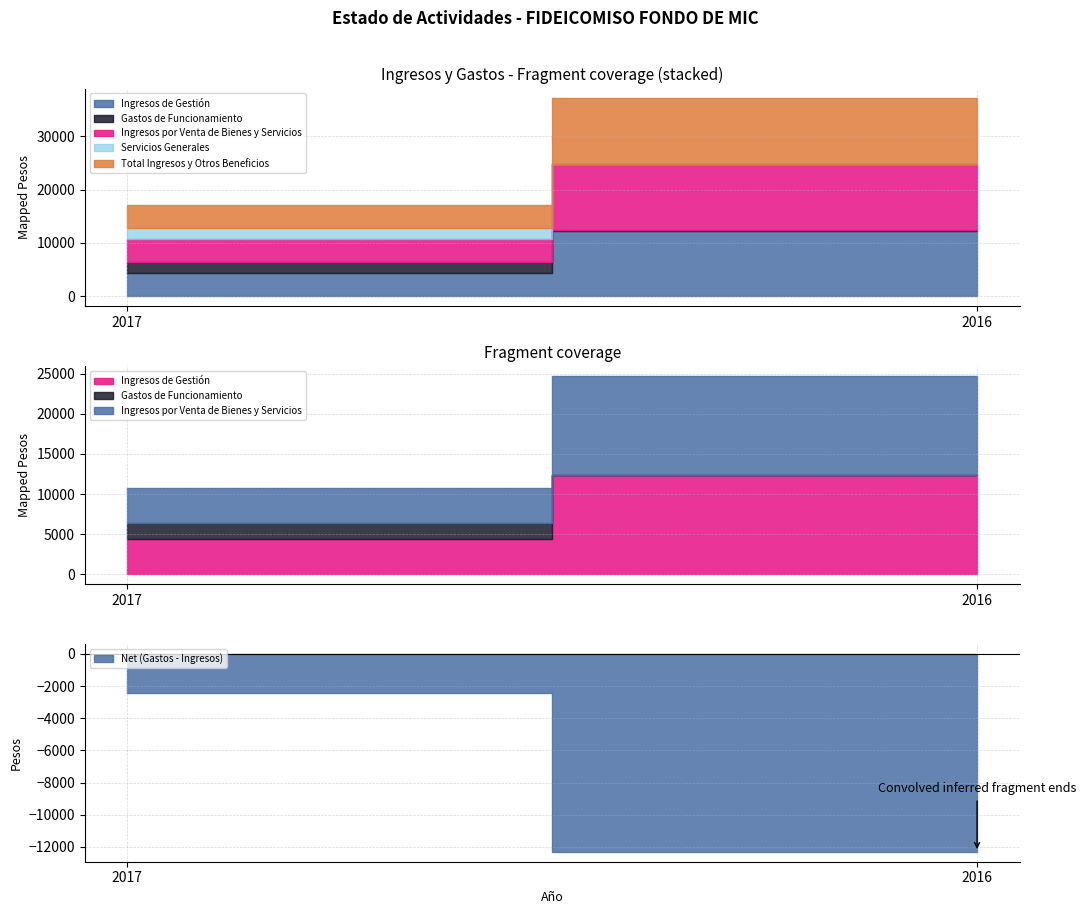

Is the value of Gastos de Funcionamiento at 2017 greater than the value of Ingresos de Gestión at 2016?

No